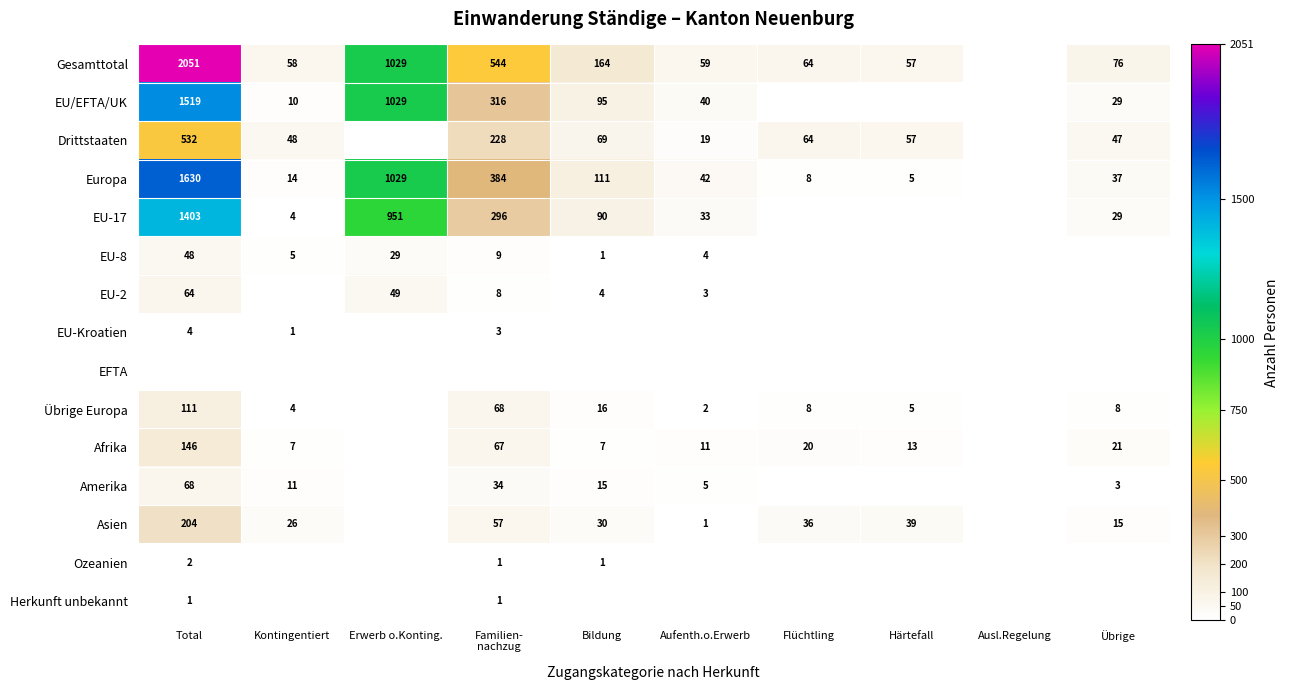

Is it true that Übrige Europa equals 2 at Aufenth.o.Erwerb?

True